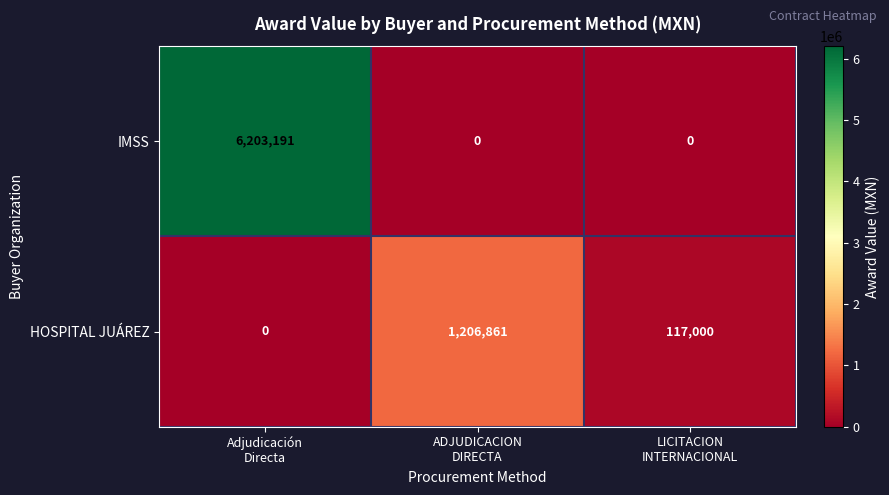

What is the average value of the HOSPITAL JUÁREZ series?

441287